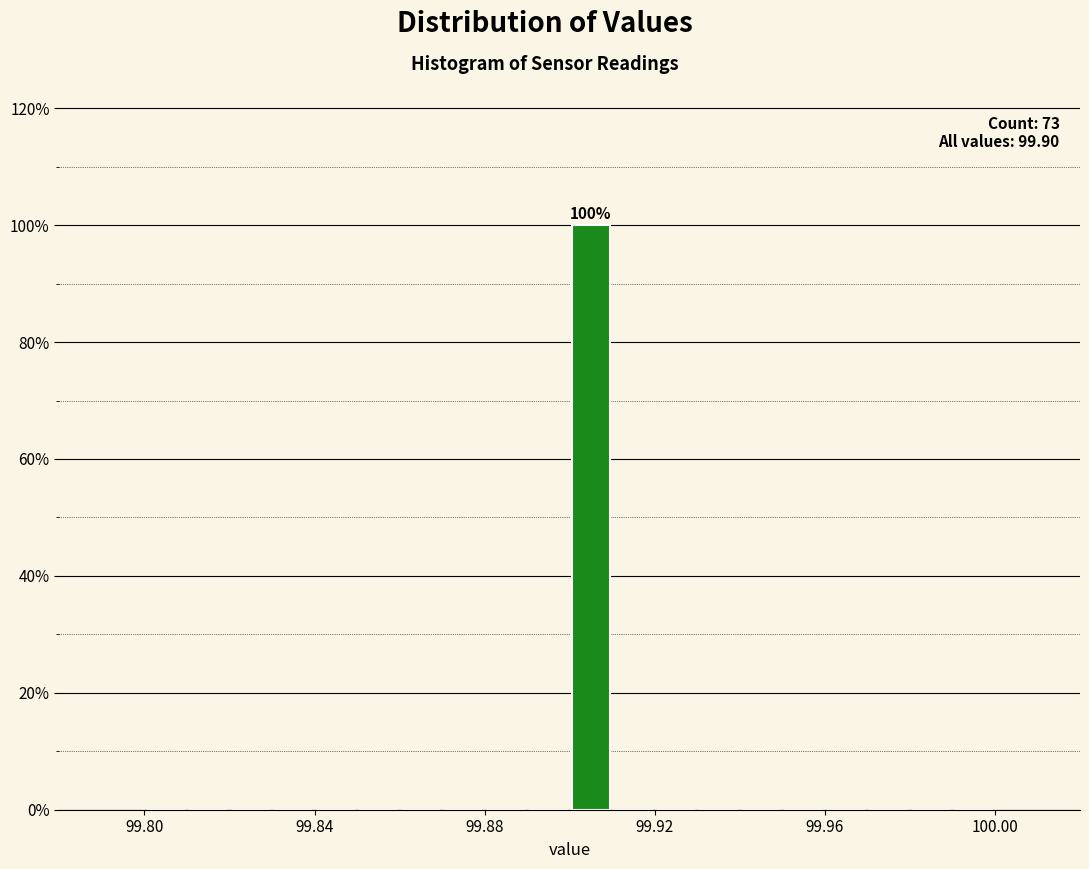

Read against the x-axis, roughly where is the centre of the tallest bar?

99.905